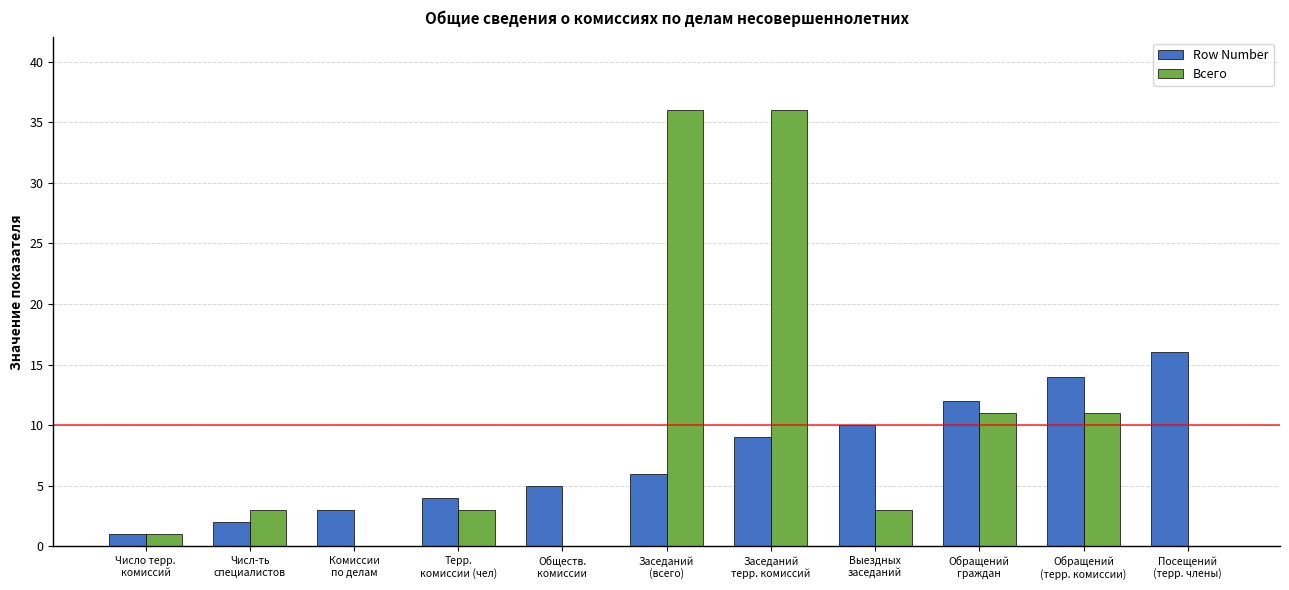

What are all the series names shown in the legend?

Row Number, Всего